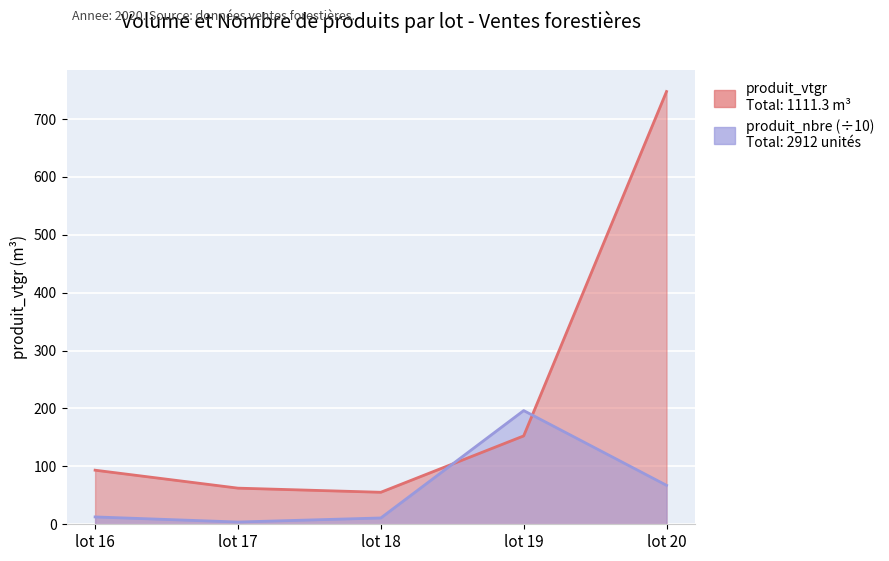

Which label corresponds to the largest value in the chart?

lot 20